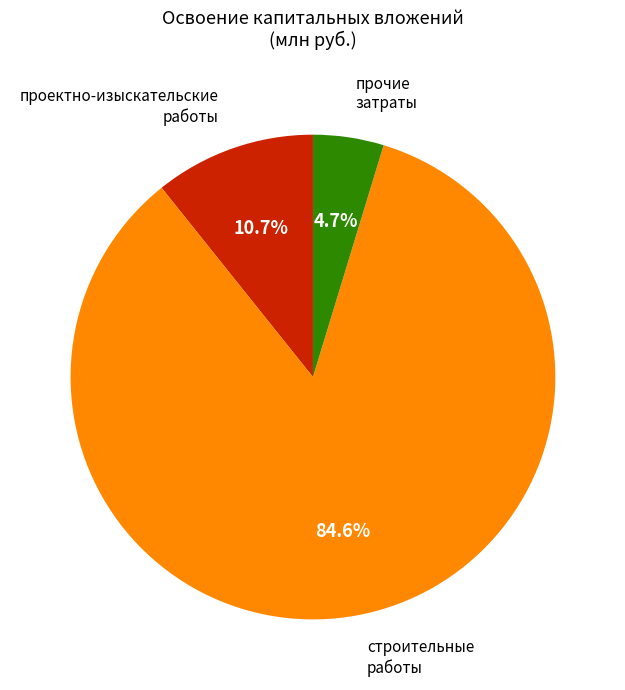

Approximately how many times larger is the value at прочие затраты compared to строительные работы?

0.1